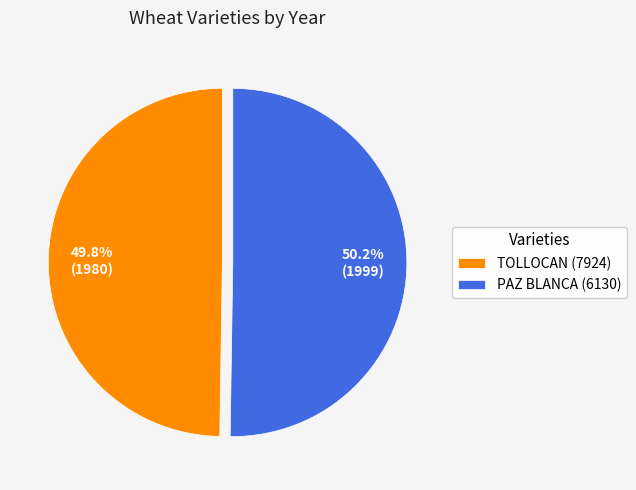

Approximately how many times larger is the value at TOLLOCAN (7924) compared to PAZ BLANCA (6130)?

1.0